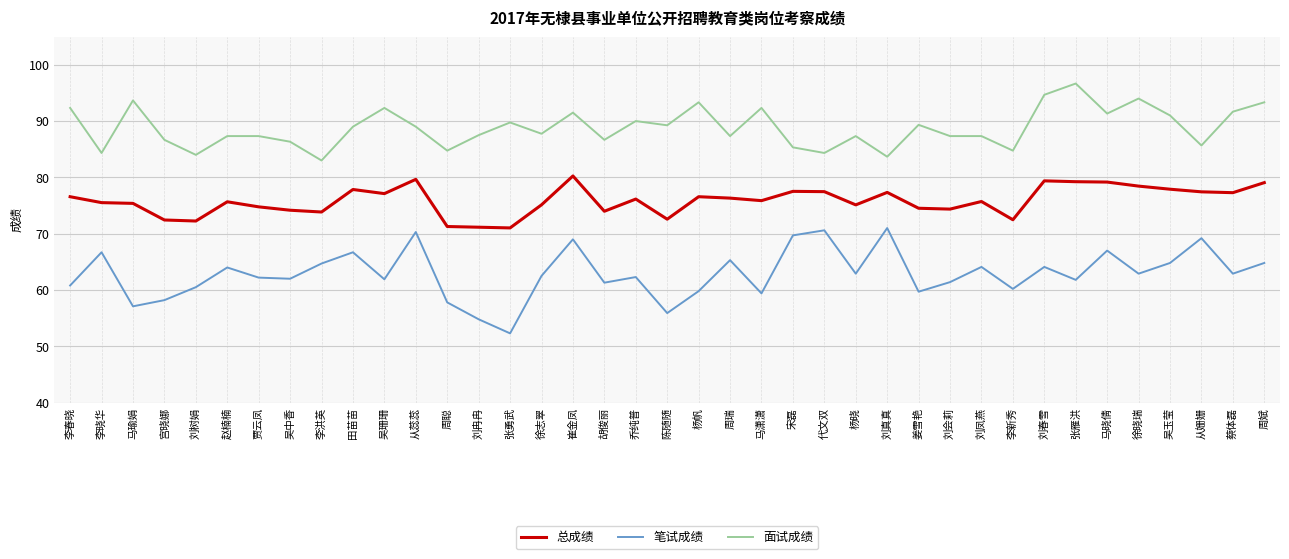

What is the greatest value displayed?

96.7